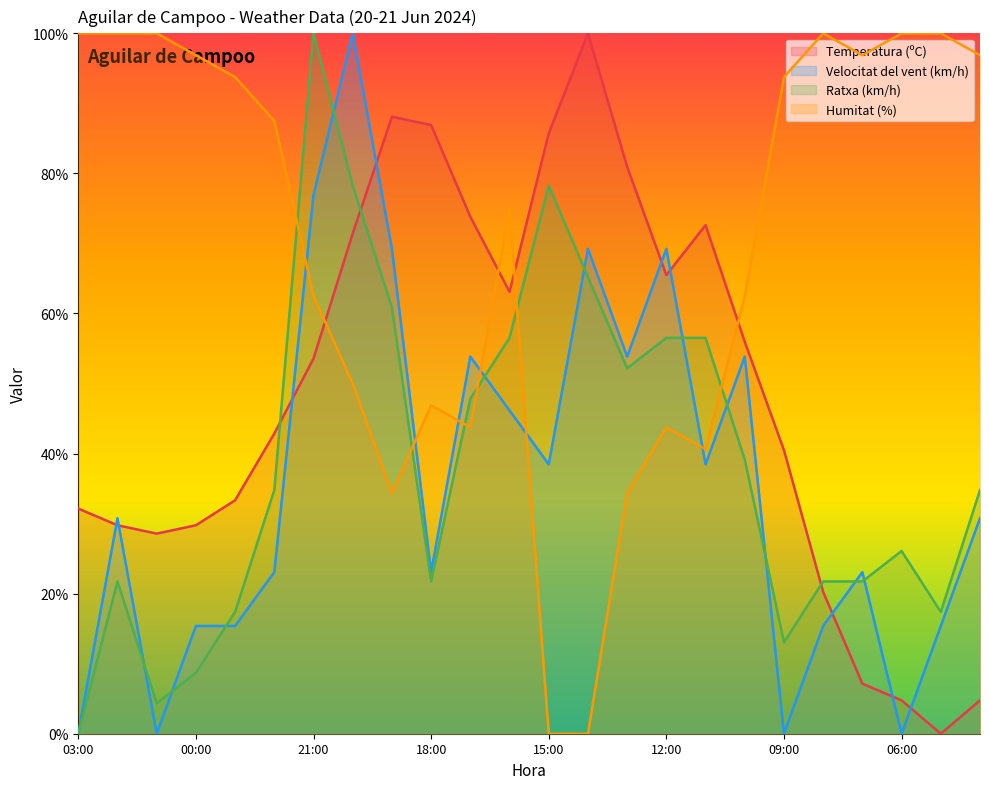

Where do Ratxa (km/h) and Temperatura (ºC) first cross each other?

22:00 and 21:00